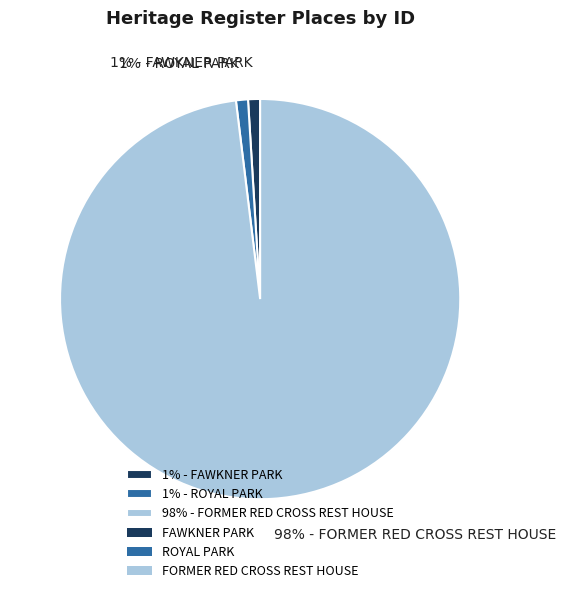

Which category accounts for the majority?

98% - FORMER RED CROSS REST HOUSE